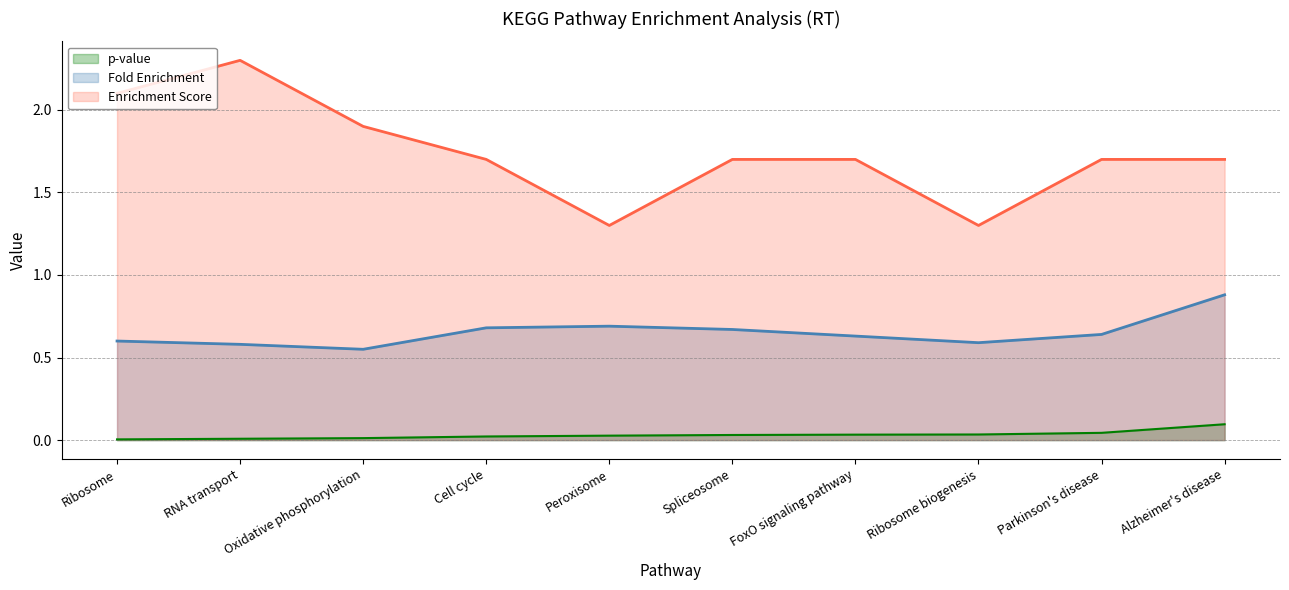

How many interior local peaks does the Enrichment Score series have?

1